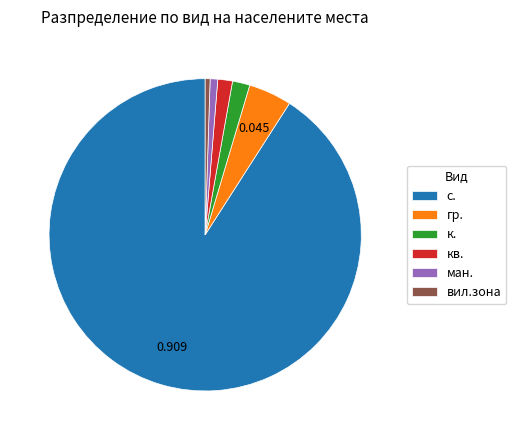

Which slice is the largest?

с.